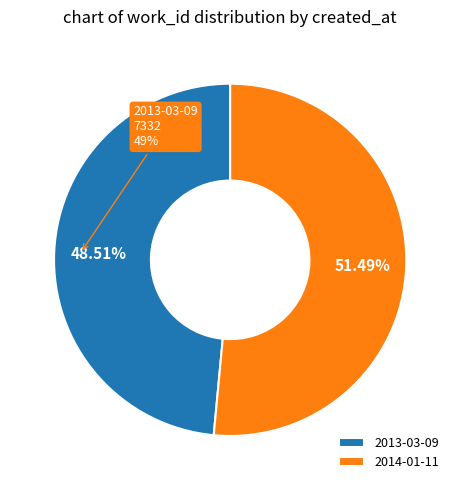

How many segments does this pie chart have?

2